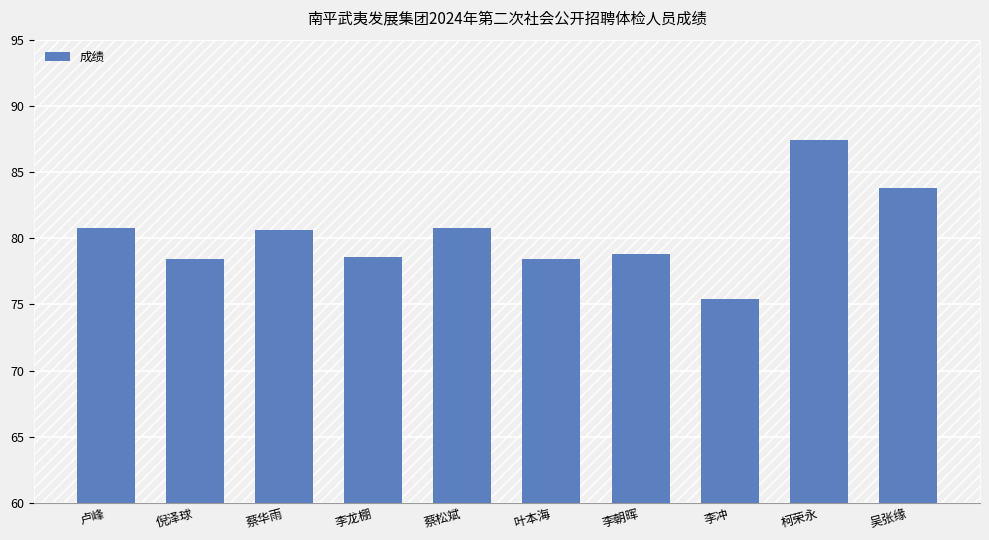

Is it true that the value at 吴张缘 is 83.8?

True